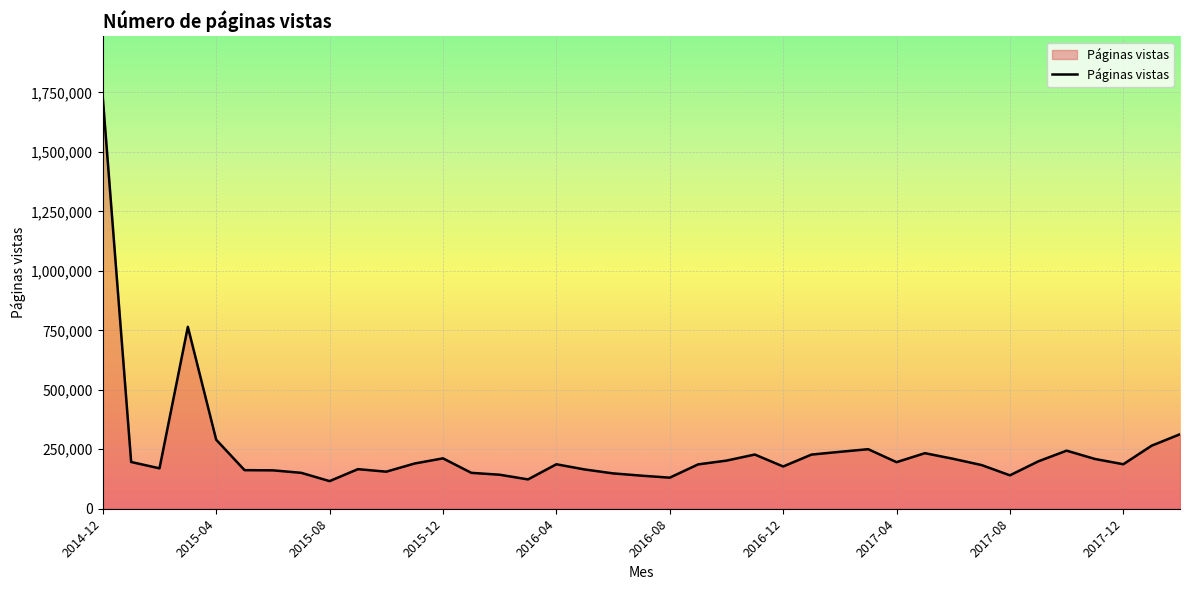

What is the maximum value shown in the chart?

1727001